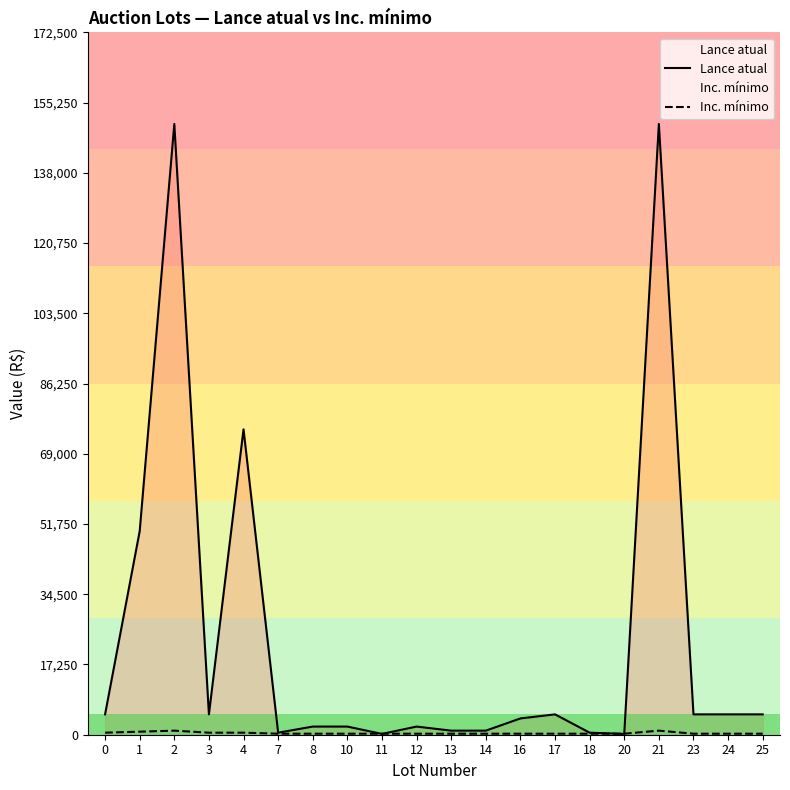

What is the average value of the Lance atual series?

23420